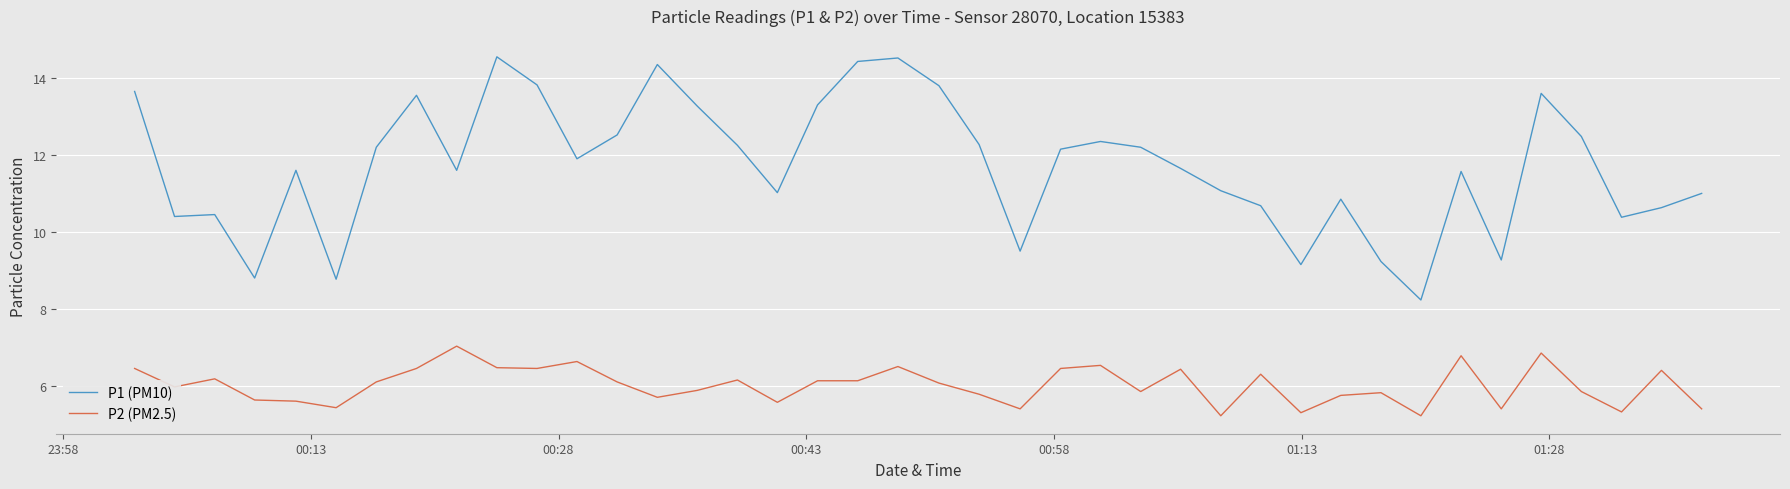

What is the highest value of the P1 (PM10) series?

14.6